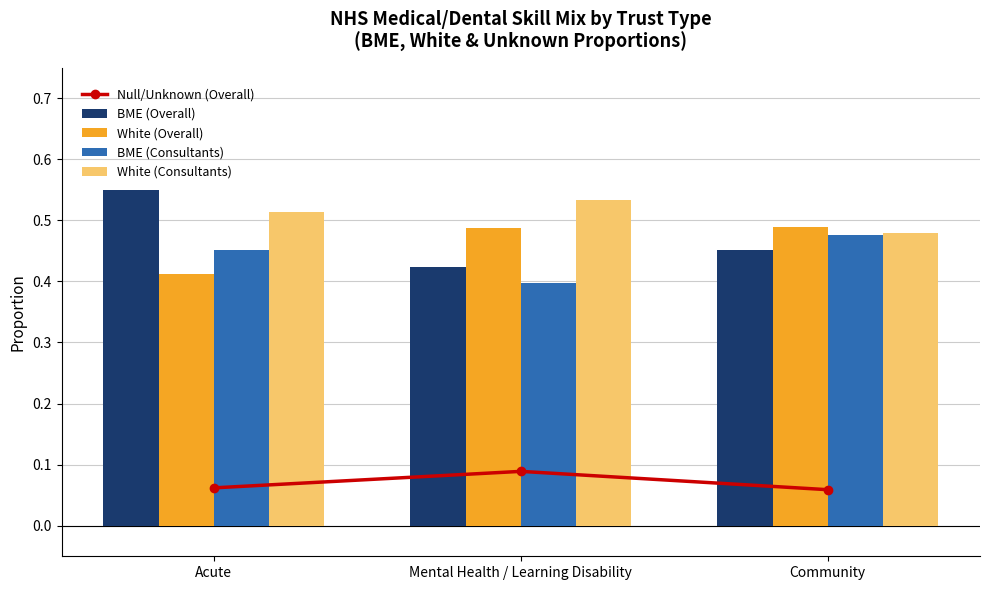

How many categories are shown in the chart?

3